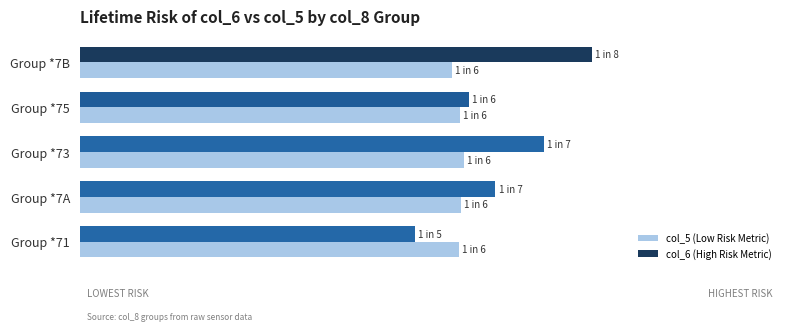

What are all the series names shown in the legend?

col_5 (Low Risk Metric), col_6 (High Risk Metric)